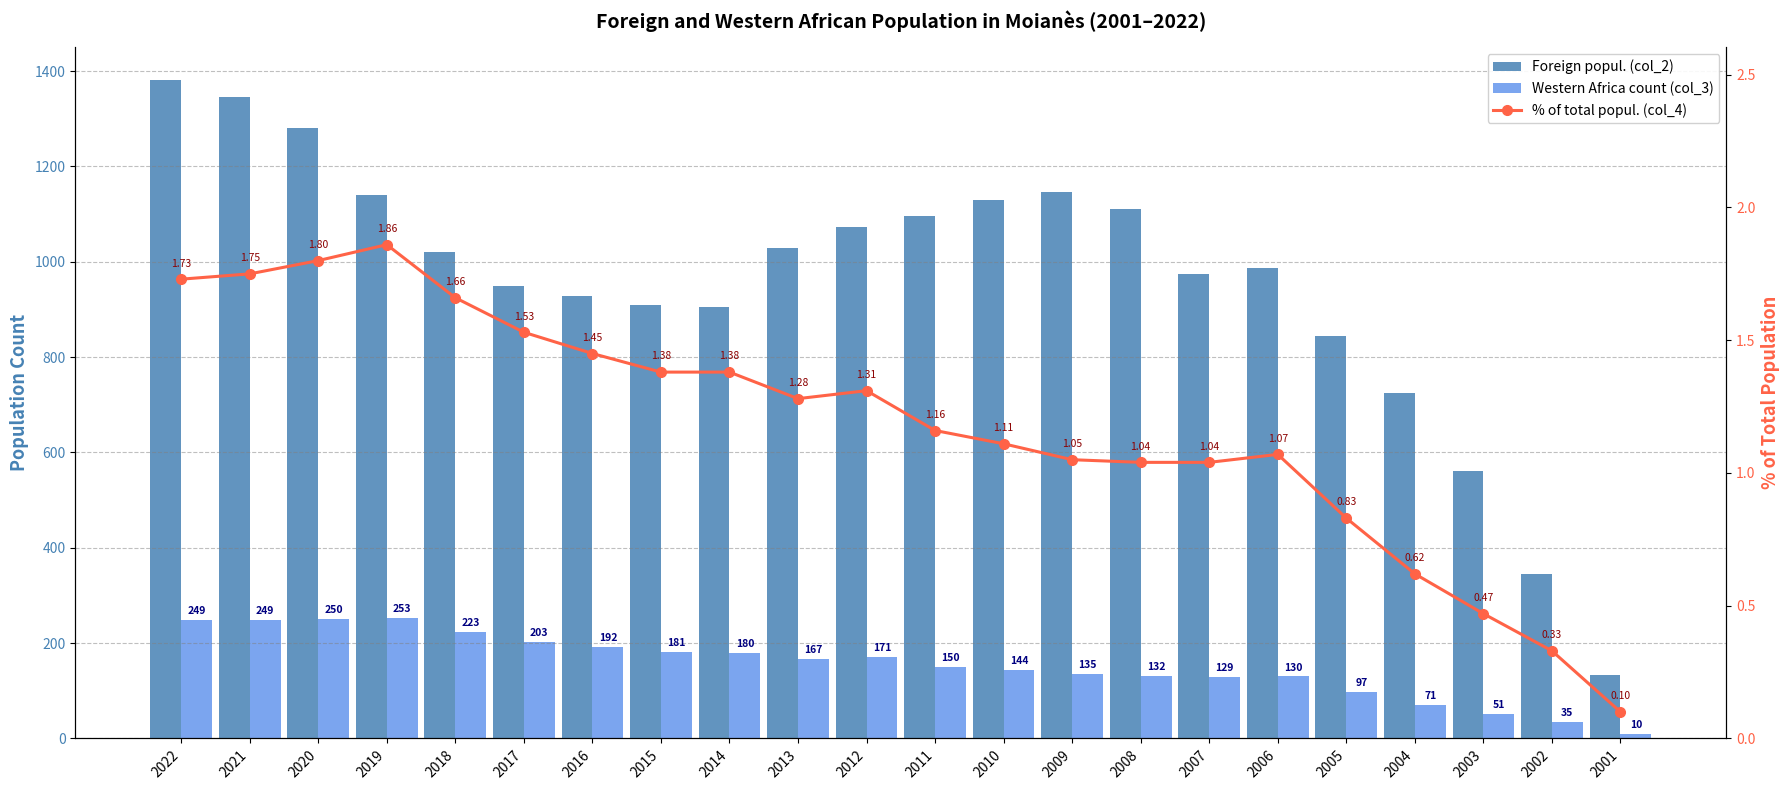

What is the total value across all series at 2019?

1394.9